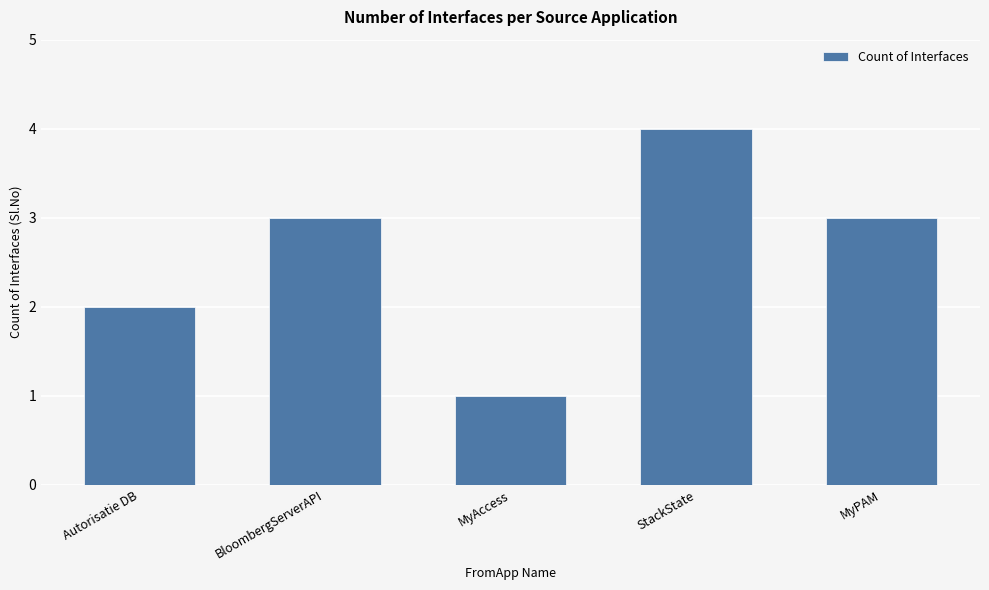

True or false: the data shows 3 at BloombergServerAPI.

True